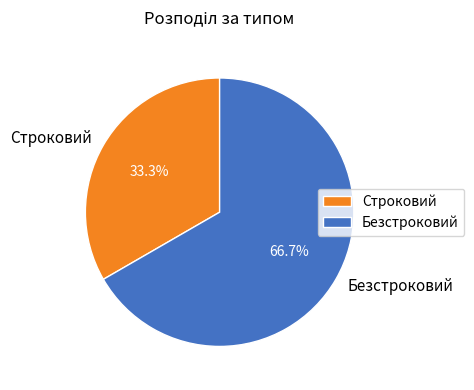

Count the number of slices in the pie.

2